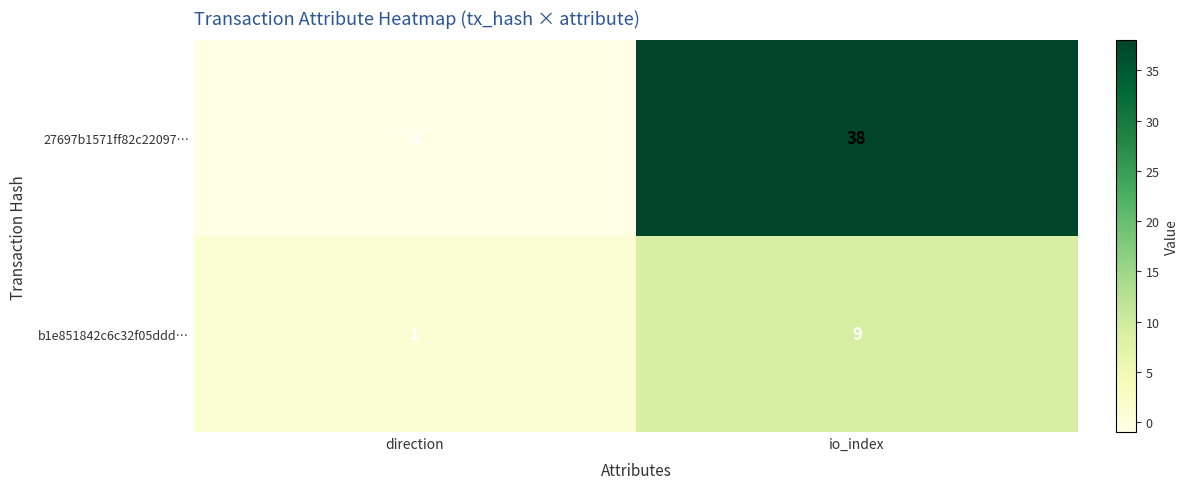

What is the difference between the b1e851842c6c32f05ddd… values at direction and io_index?

8